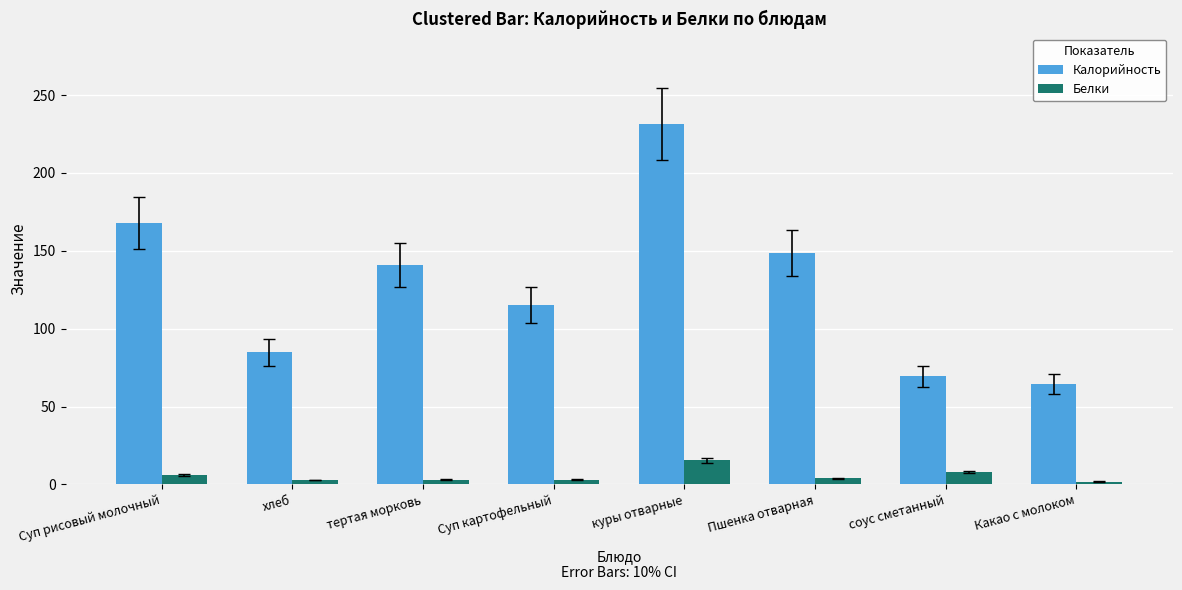

At how many categories does at least one series exceed 179?

1